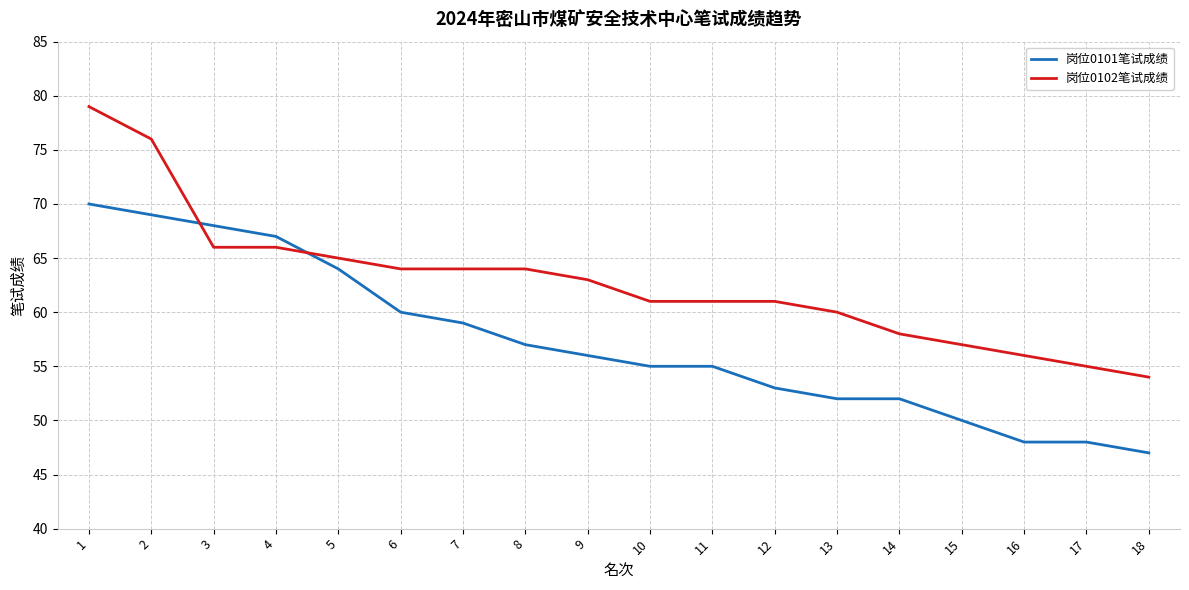

How many intersections are there between 岗位0102笔试成绩 and 岗位0101笔试成绩?

2